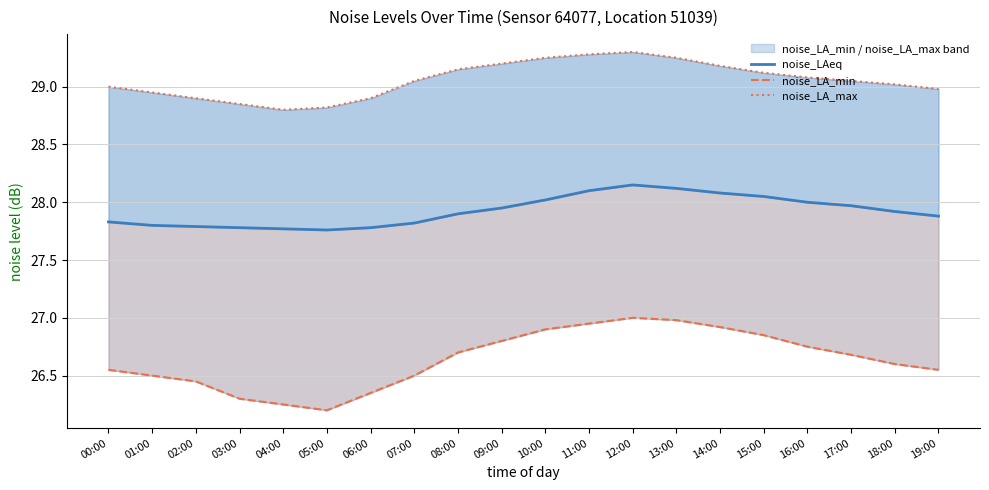

Rank the series by their maximum value, from lowest to highest.

noise_LA_min, noise_LAeq, noise_LA_max